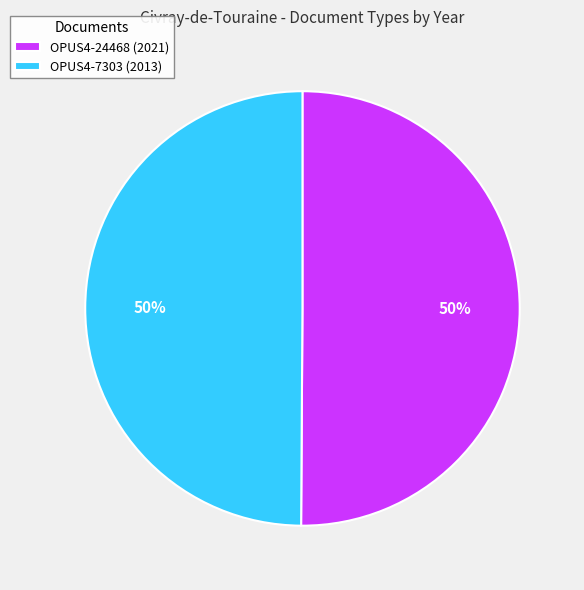

Count the number of slices in the pie.

2